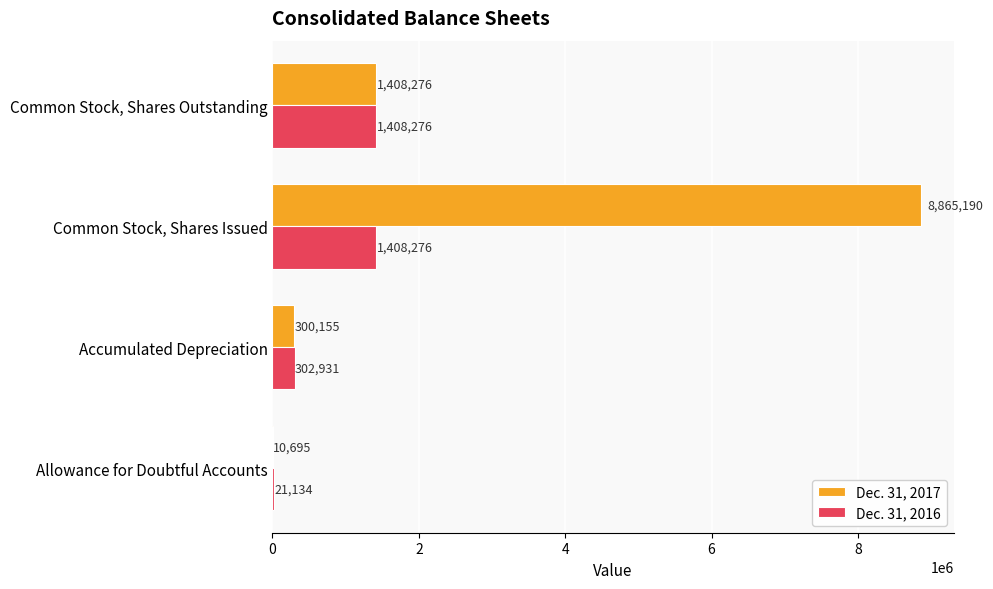

What is the approximate value of Dec. 31, 2017 at Accumulated Depreciation, to the nearest 10?

300160